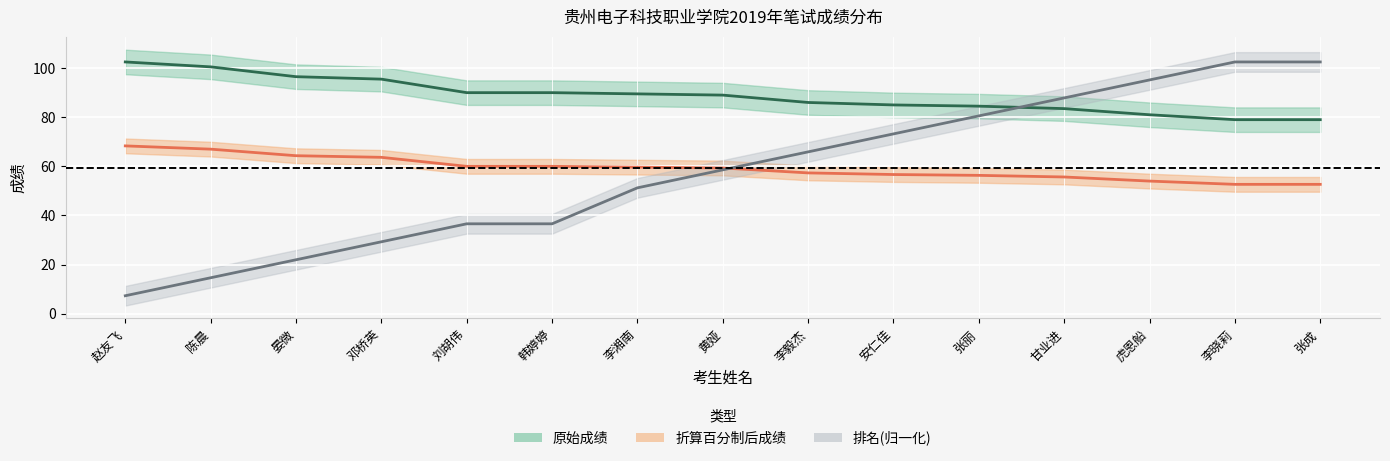

The value of 排名 at 陈晨 is 21.3. True or false?

False